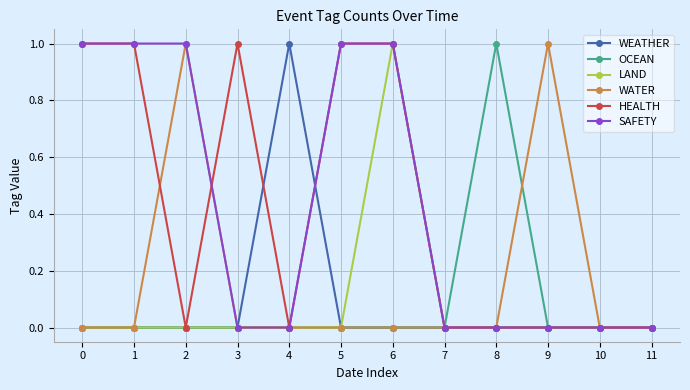

Is it true that OCEAN equals 0 at 6?

True